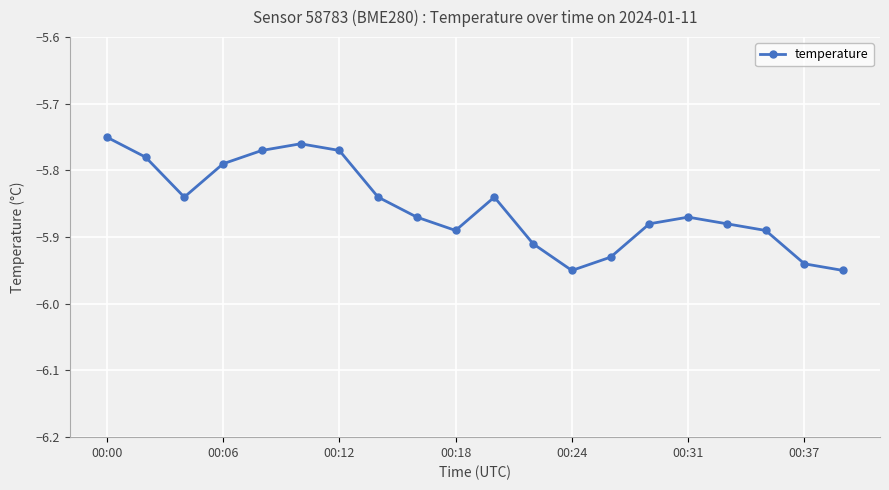

True or false: the data has more than 1 interior local peaks.

True